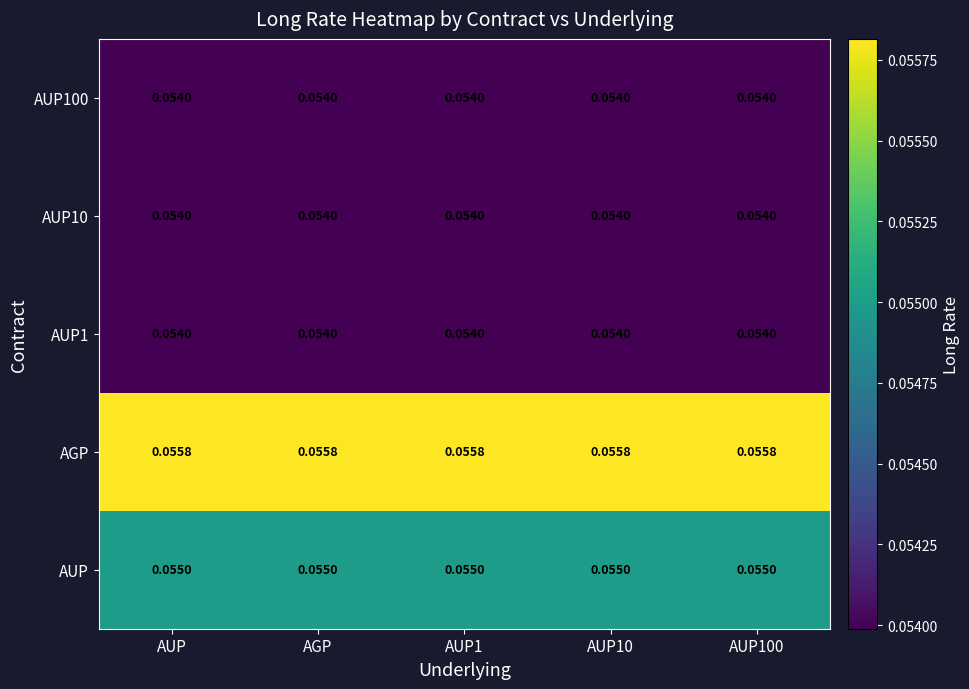

Which series has the largest total across all categories?

AGP